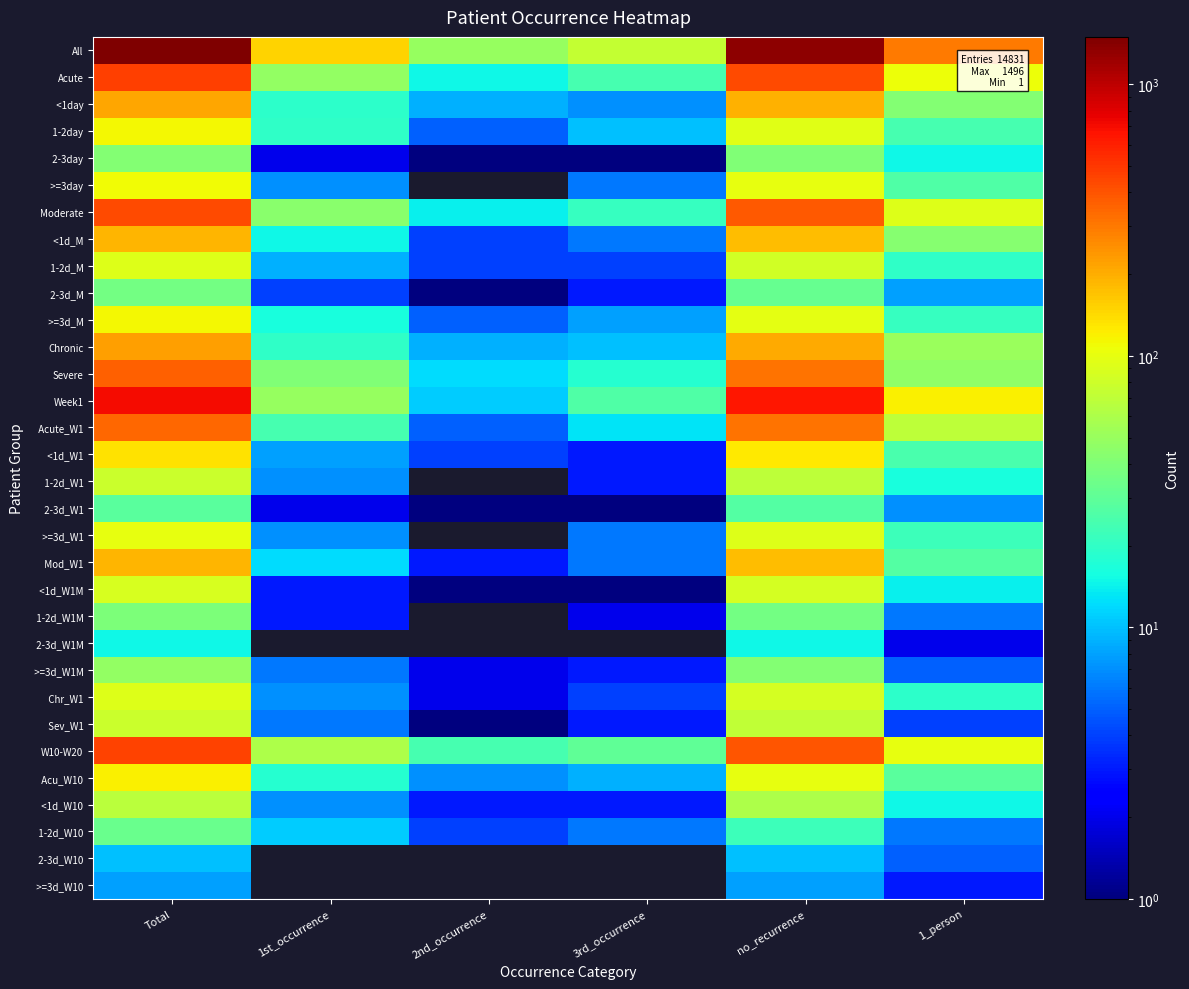

What is the difference between the maximum and minimum values in the Severe series?

347.0